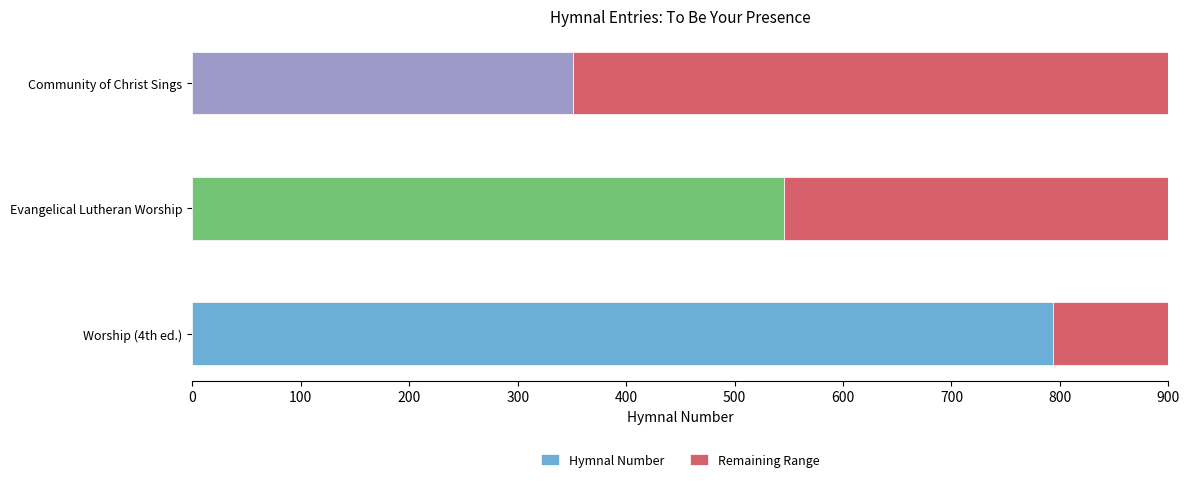

The value of Hymnal Number at Worship (4th ed.) is 794. True or false?

True